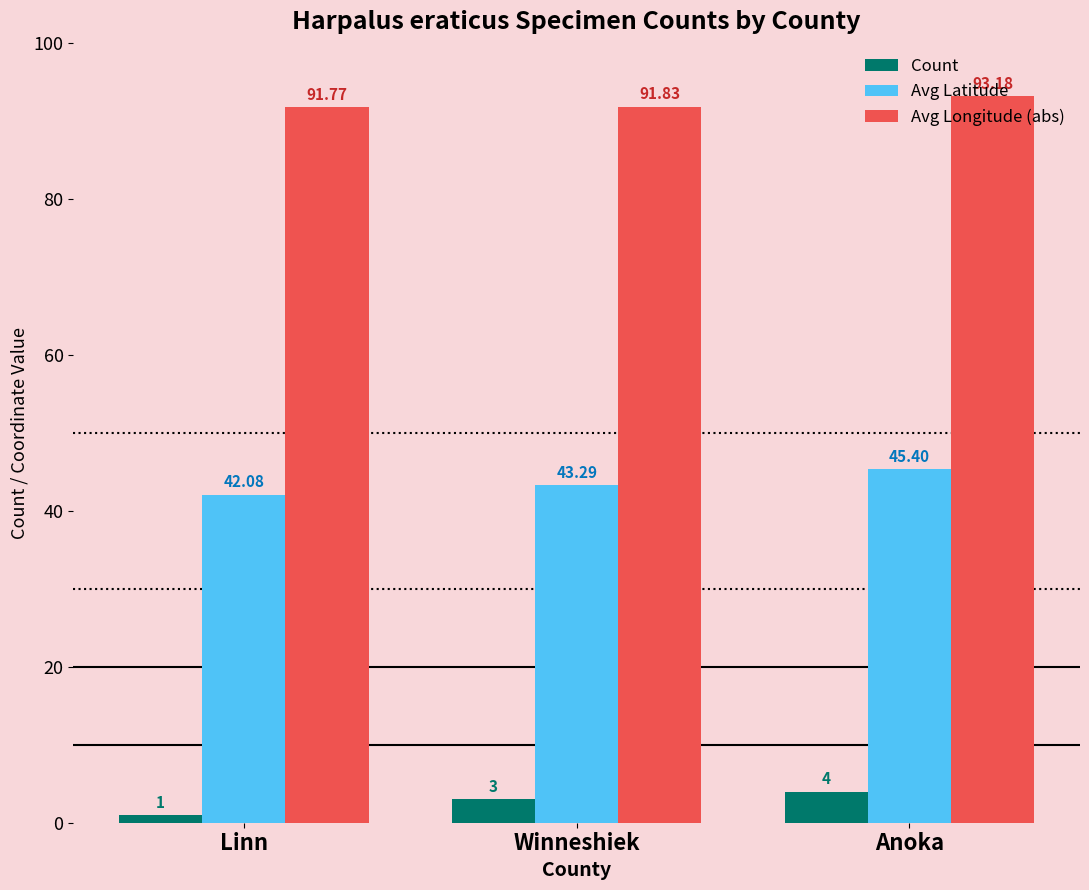

What is the label of the 1st bar from the right?

Anoka